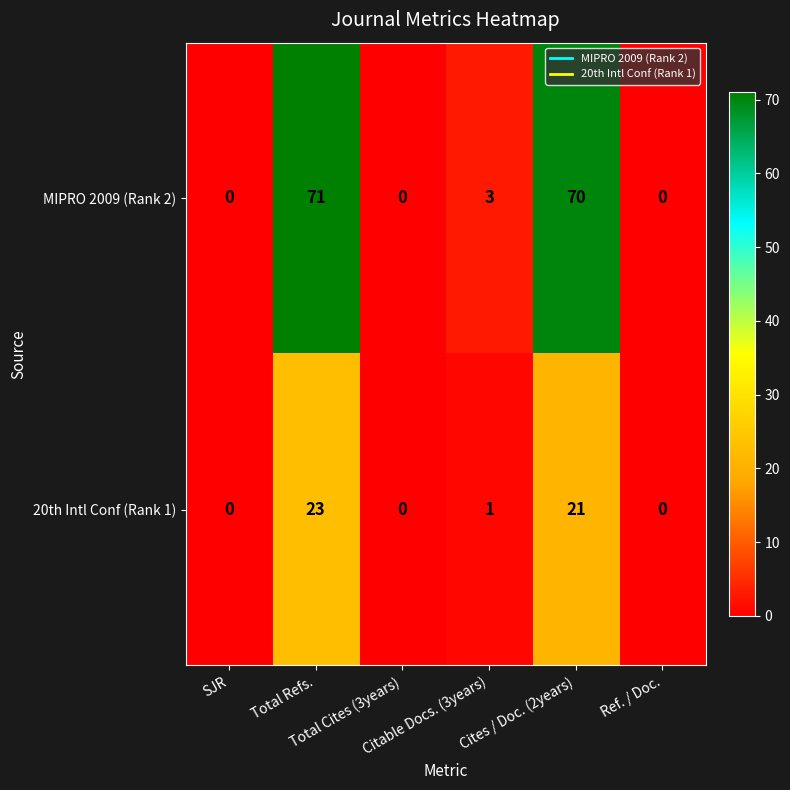

Rank the series by their maximum value, from highest to lowest.

MIPRO 2009 (Rank 2), 20th Intl Conf (Rank 1)